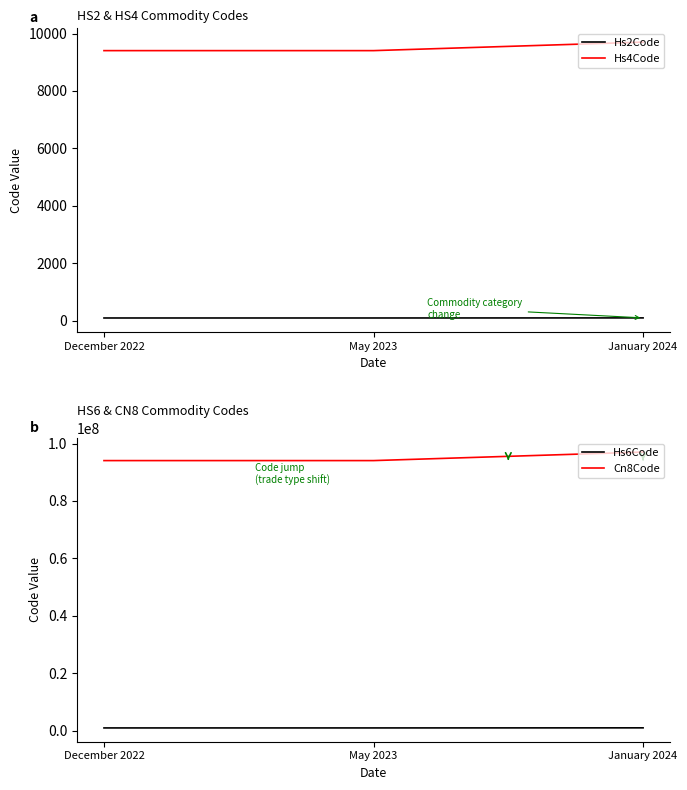

True or false: Hs2Code has a value of 94 at December 2022.

True